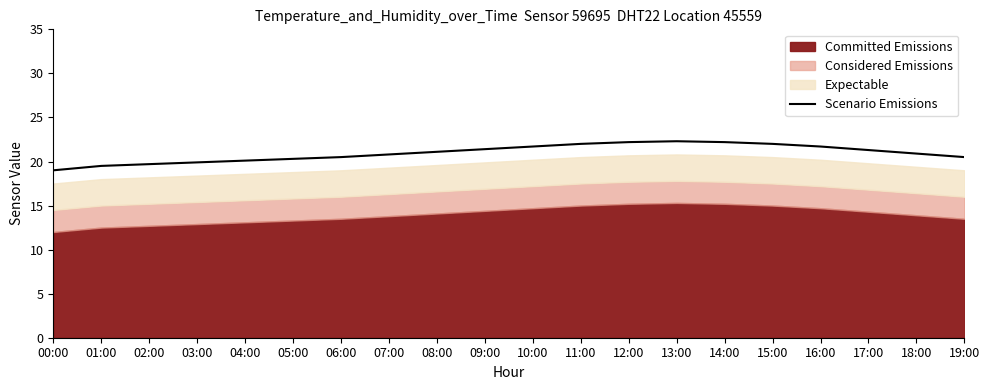

Which category has the highest value across all series?

13:00